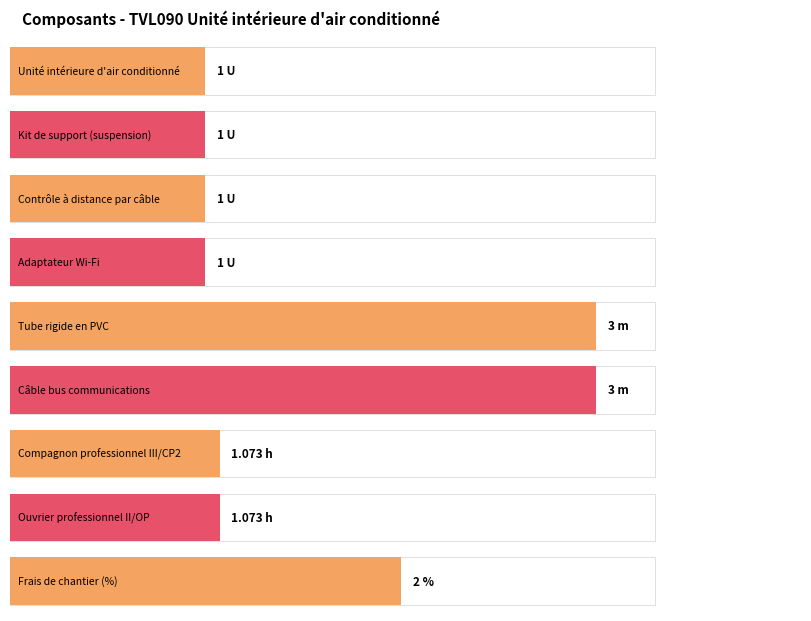

Does the chart contain any negative values?

No